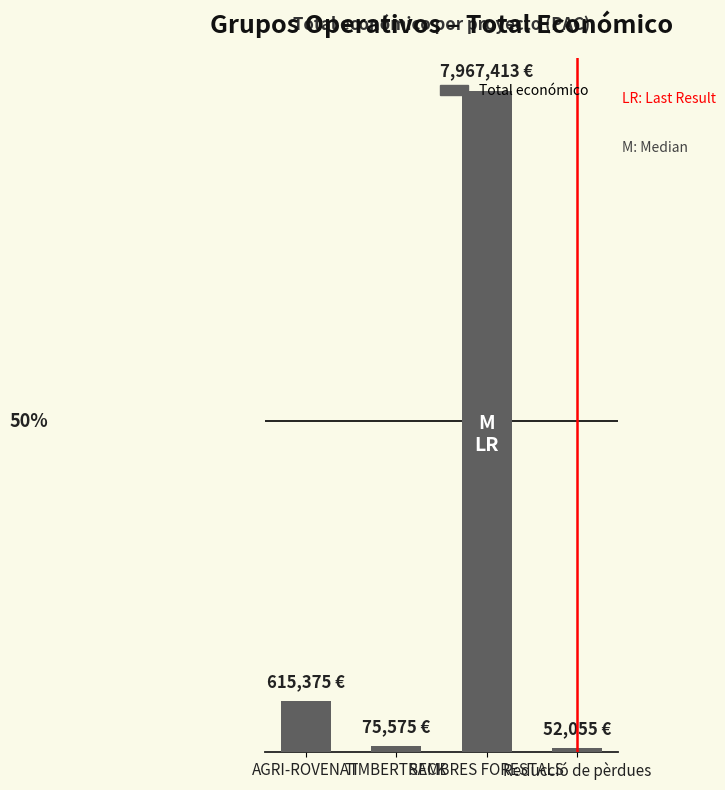

Does the chart contain any negative values?

No